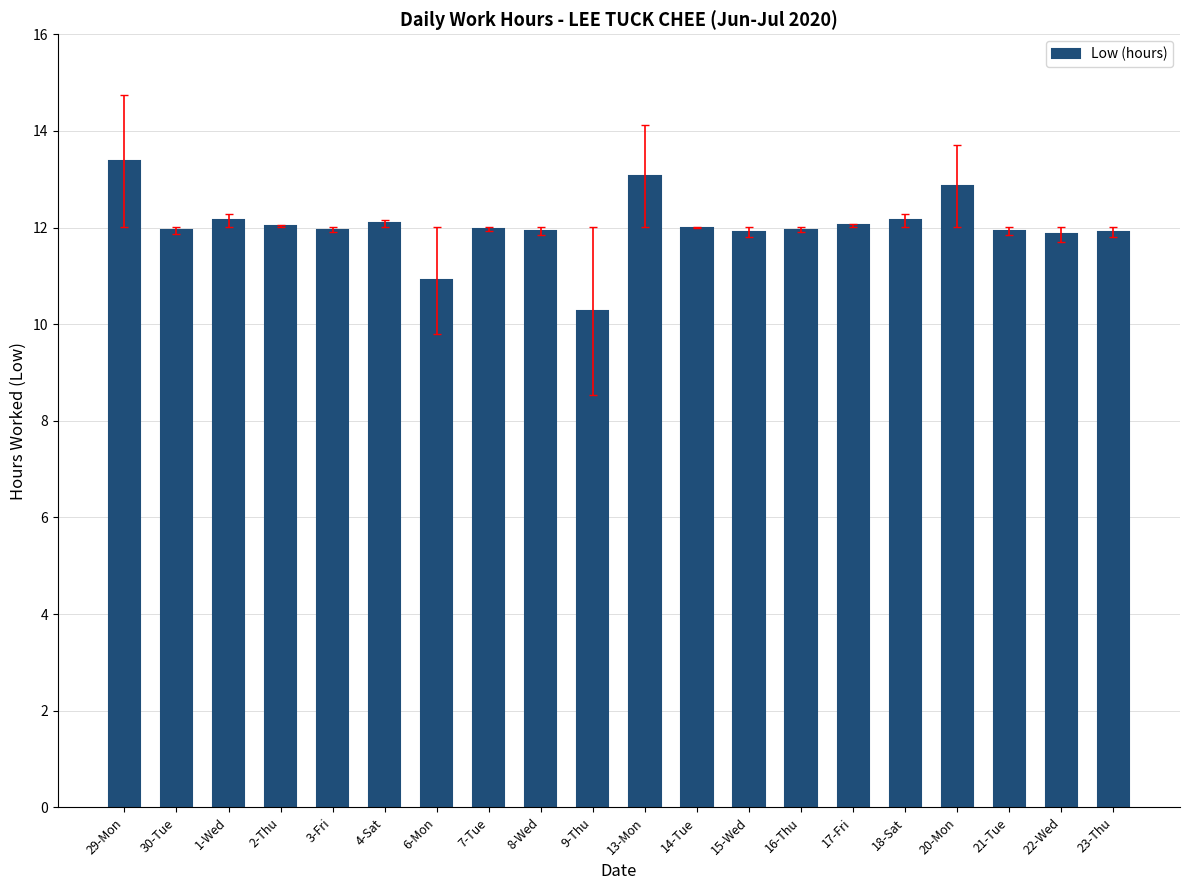

Approximately how many times larger is the value at 20-Mon compared to 14-Tue?

1.1